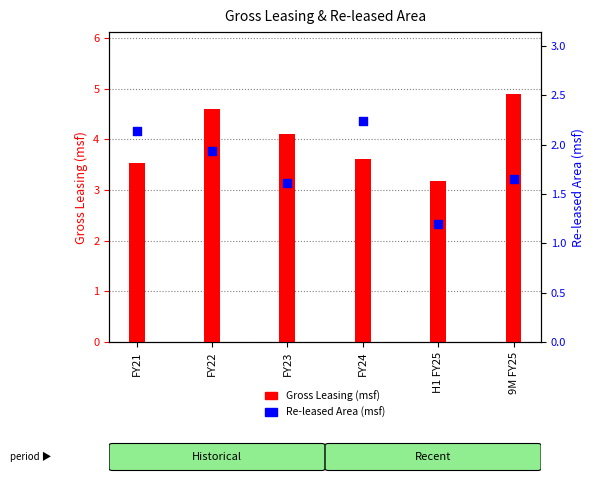

What is the total value across all series at 9M FY25?

6.5